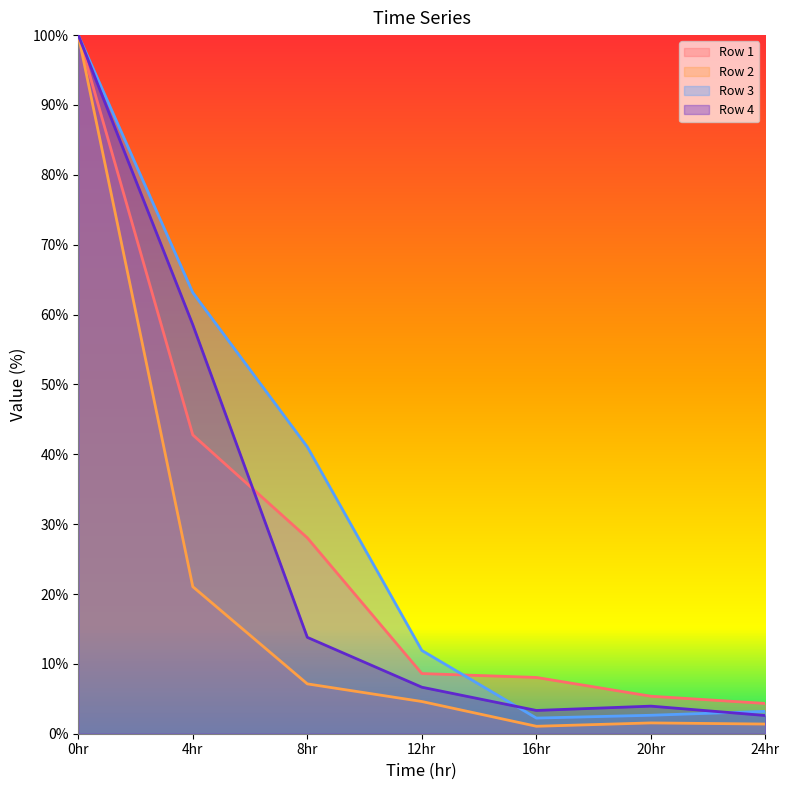

What is the highest value of the Row 4 series?

100.0